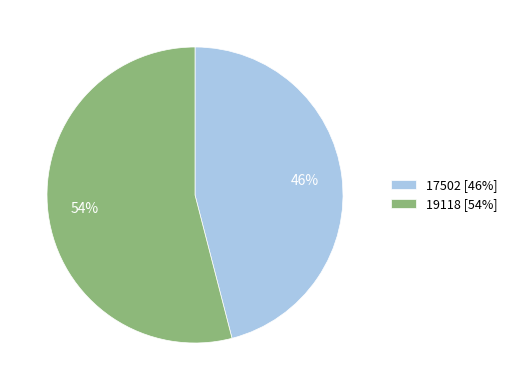

Which slice represents more than half of the pie?

19118